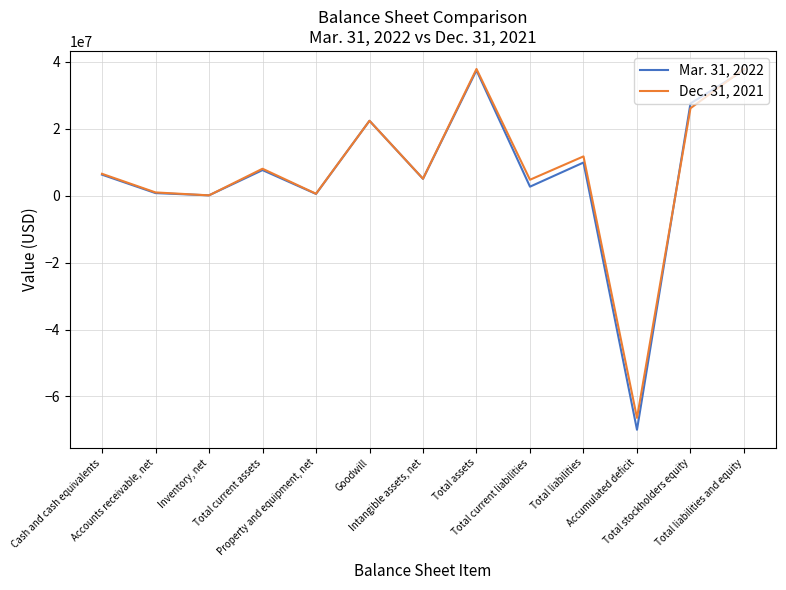

What is the greatest value displayed?

37854963